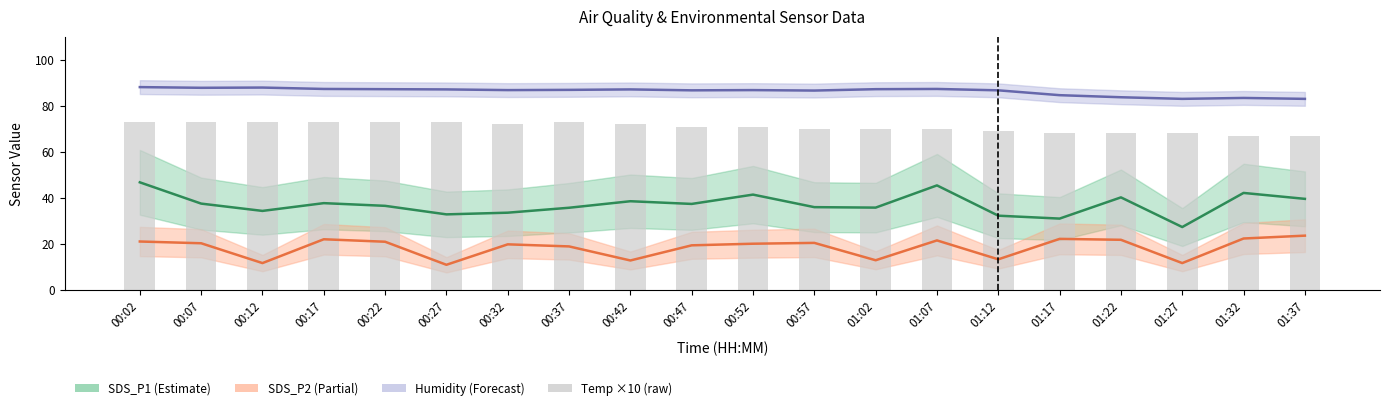

The value of SDS_P1 at 00:02 is 28.8. True or false?

False